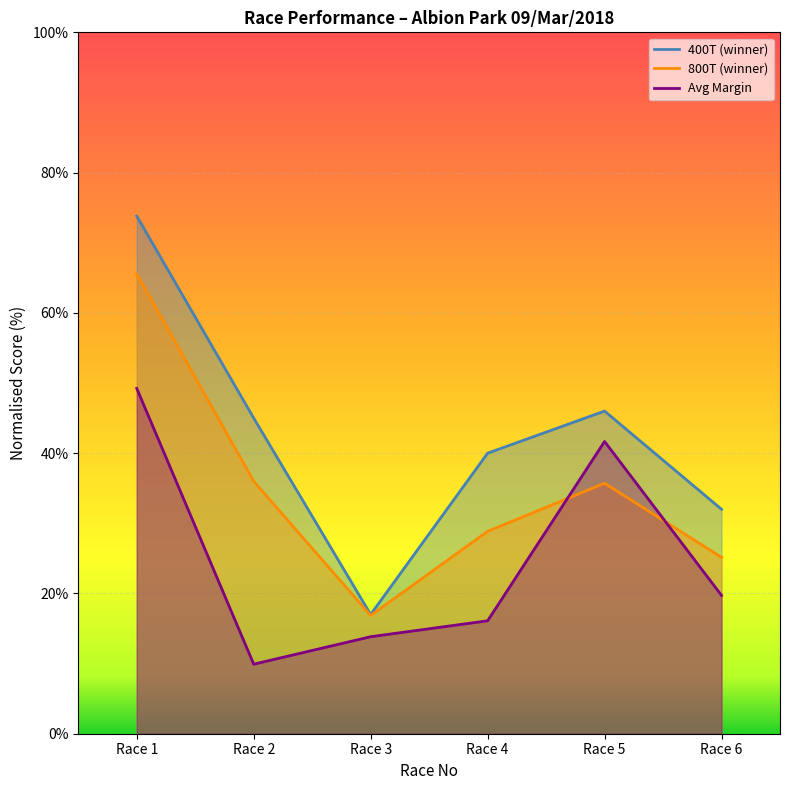

The value of Avg 800T at Race 2 is 36.0. True or false?

True